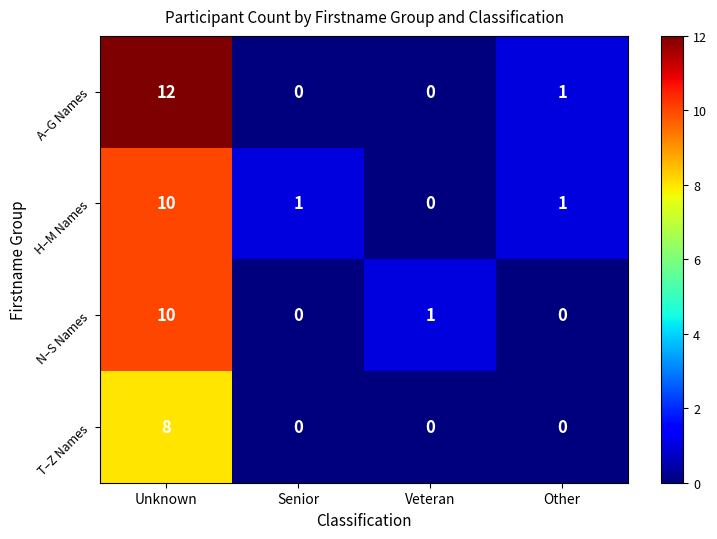

What is the greatest value displayed?

12